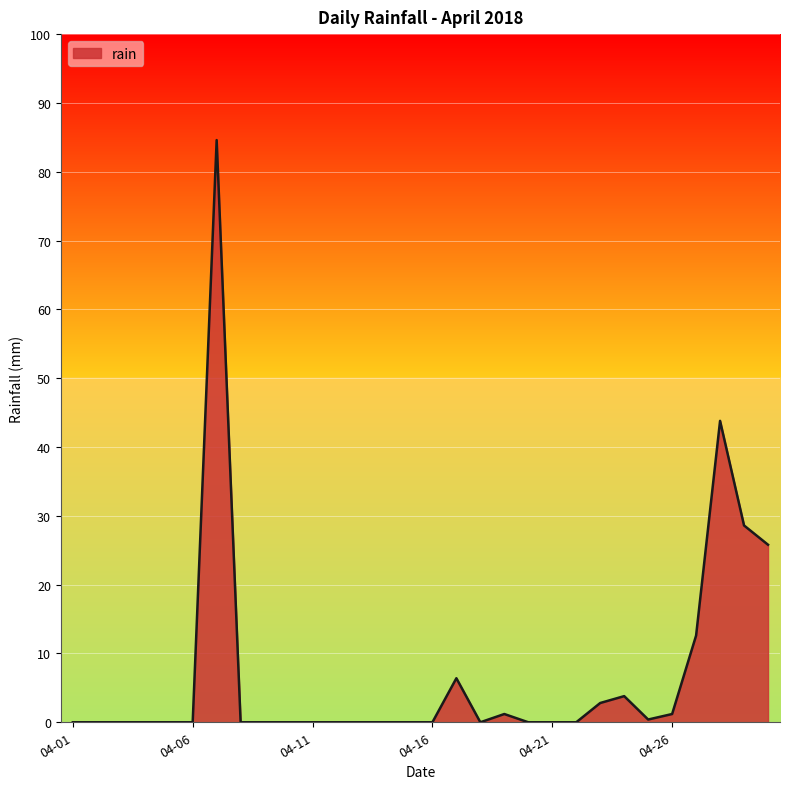

What is the difference between the maximum and minimum values?

84.6